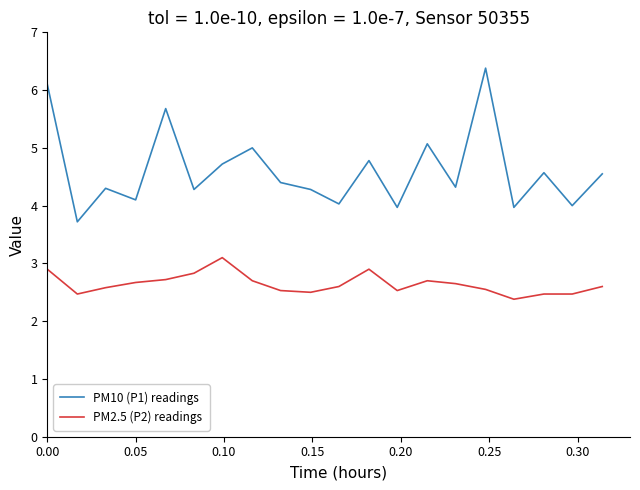

What is the average value of the PM10 (P1) readings series?

4.6